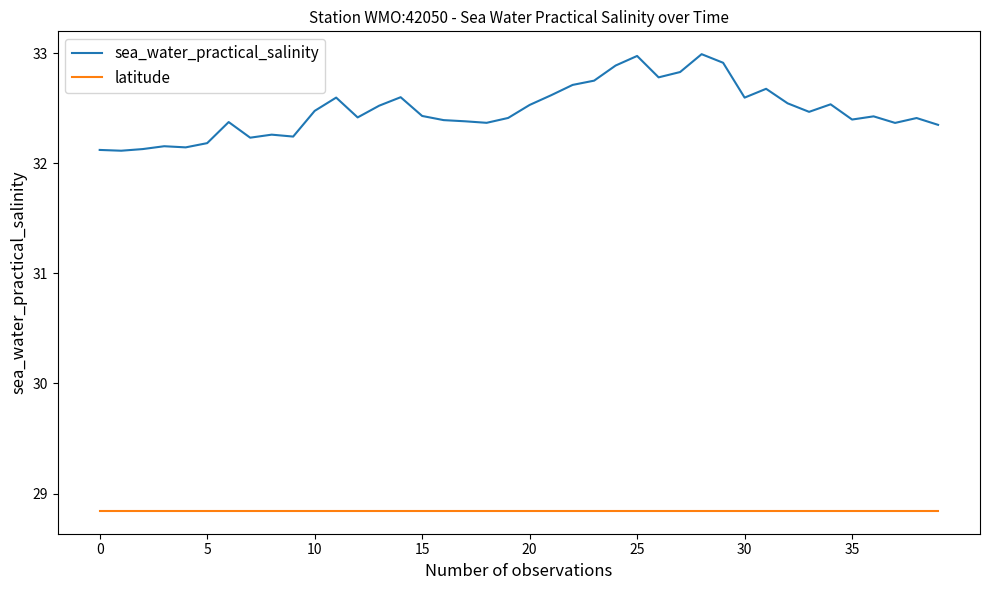

True or false: sea_water_practical_salinity and latitude cross at least once.

False